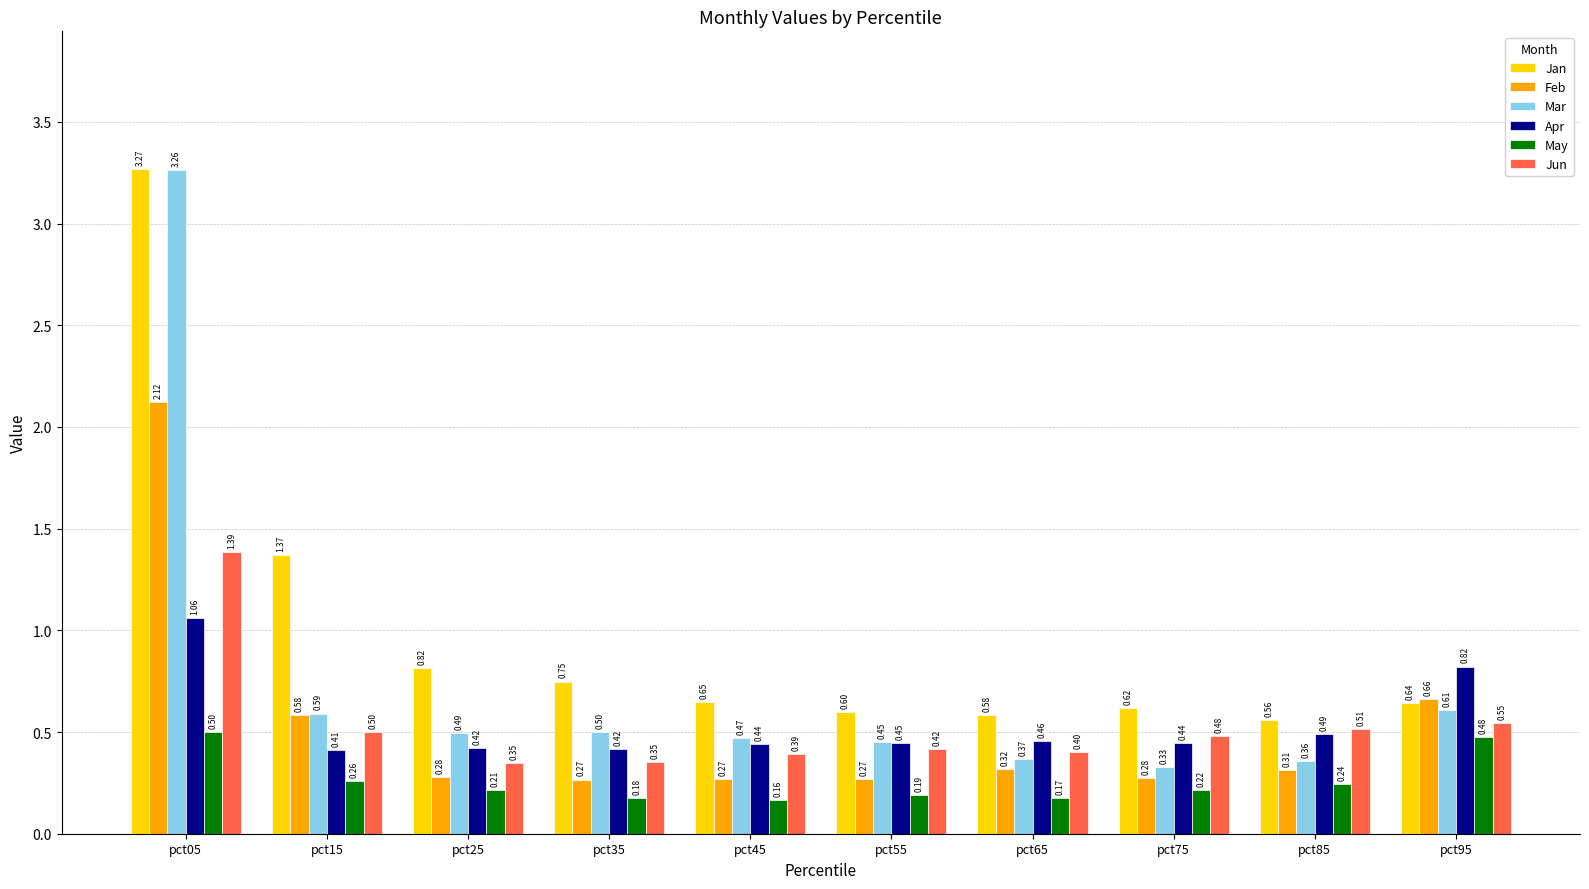

At which label does May reach its minimum?

pct45